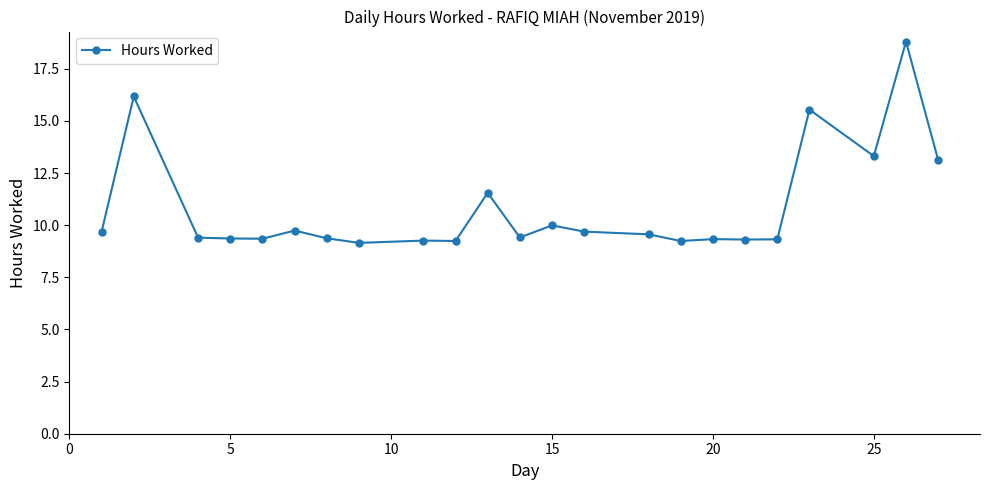

What is the maximum value shown in the chart?

18.8